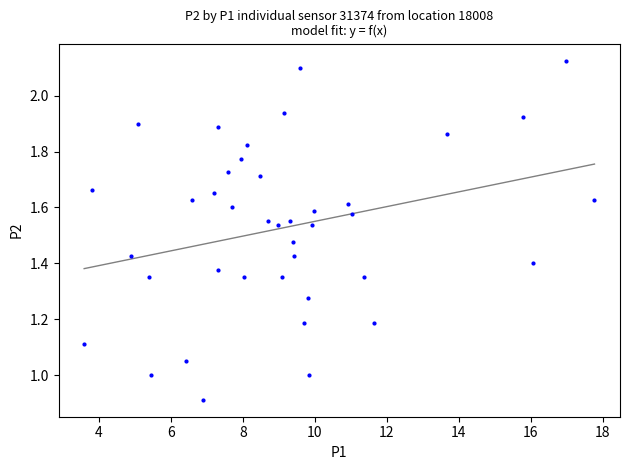

What is the range of Y values (max minus min)?

1.2